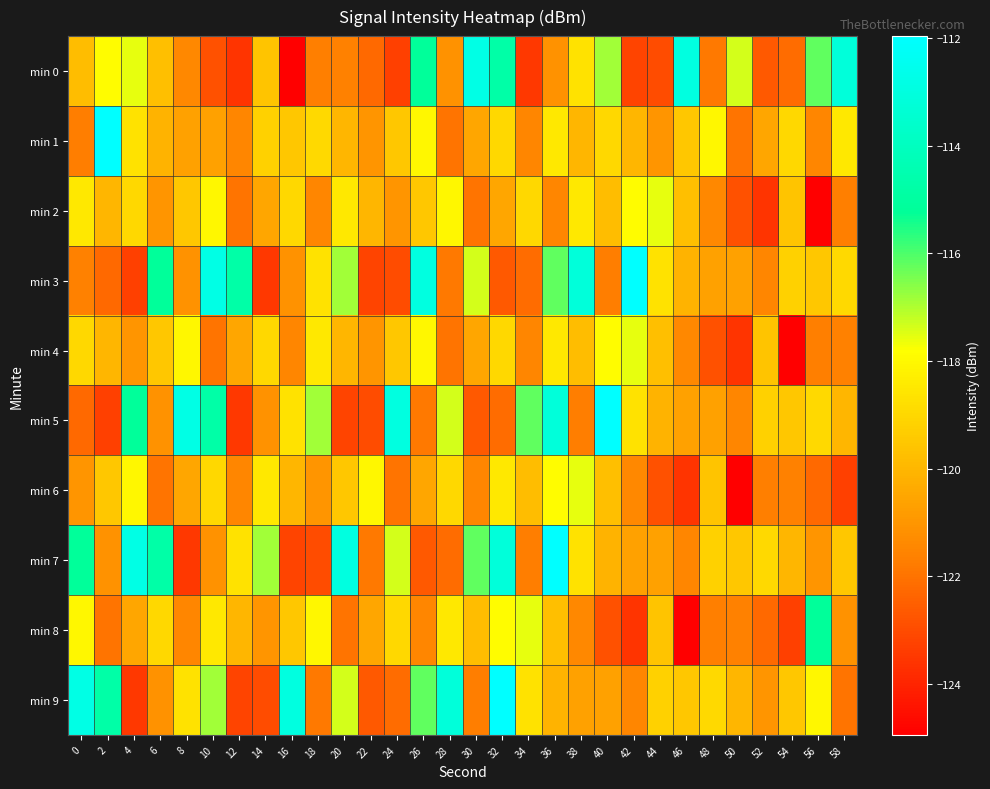

Between 18 and 56, which series saw the biggest shift?

min 0